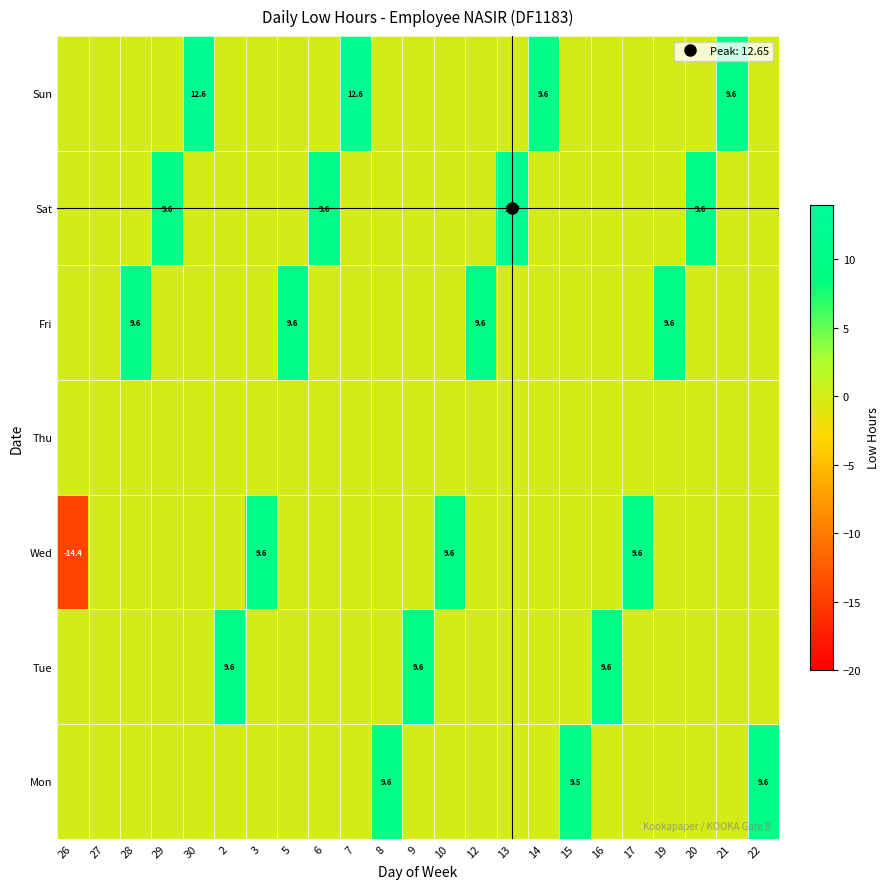

Is the value of Tue at 14 greater than the value of Sun at 15?

No